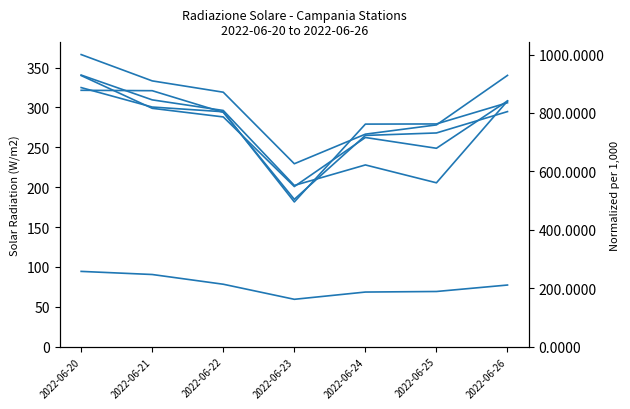

What is the greatest value displayed?

1000.0